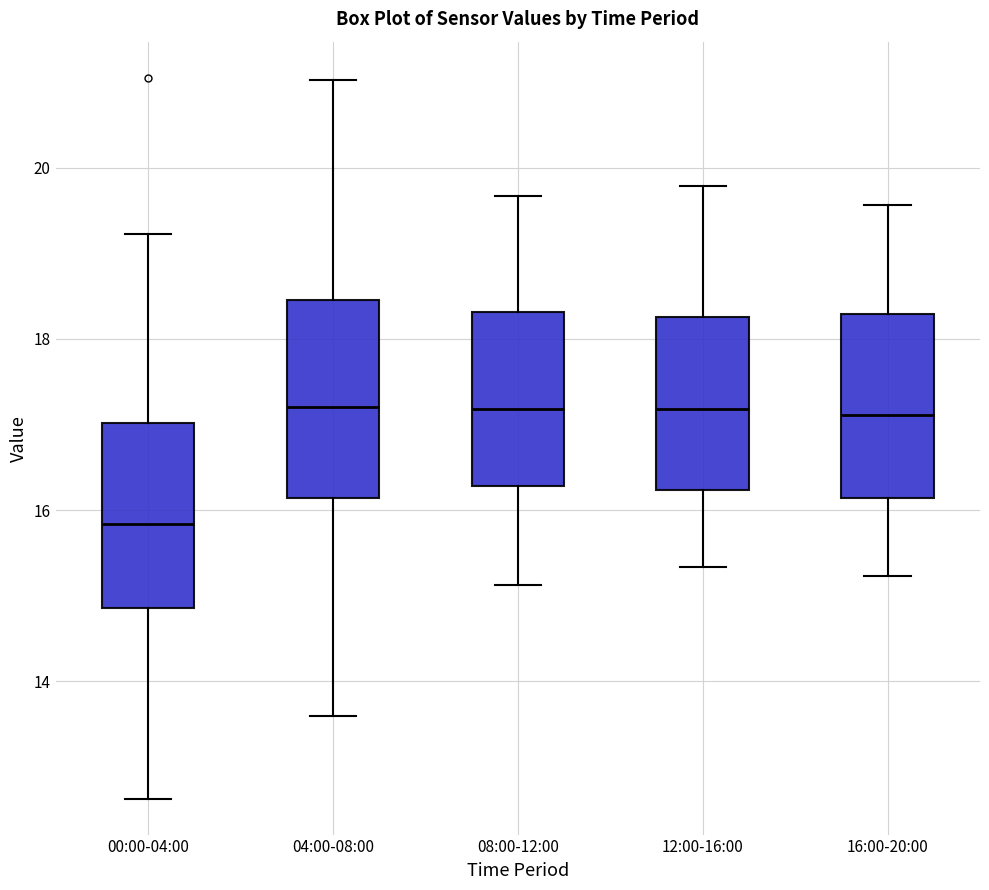

Reading left to right, read every box against the y-axis: the position of its median line, the range the box covers, and the ends of its whiskers. The values are not printed on the chart, so give them approximately, as read against the axis.

00:00-04:00: median 15.8, box 14.8 to 17.0, whiskers 12.6 to 19.2
04:00-08:00: median 17.2, box 16.2 to 18.4, whiskers 13.6 to 21.0
08:00-12:00: median 17.2, box 16.2 to 18.4, whiskers 15.2 to 19.6
12:00-16:00: median 17.2, box 16.2 to 18.2, whiskers 15.4 to 19.8
16:00-20:00: median 17.2, box 16.2 to 18.2, whiskers 15.2 to 19.6